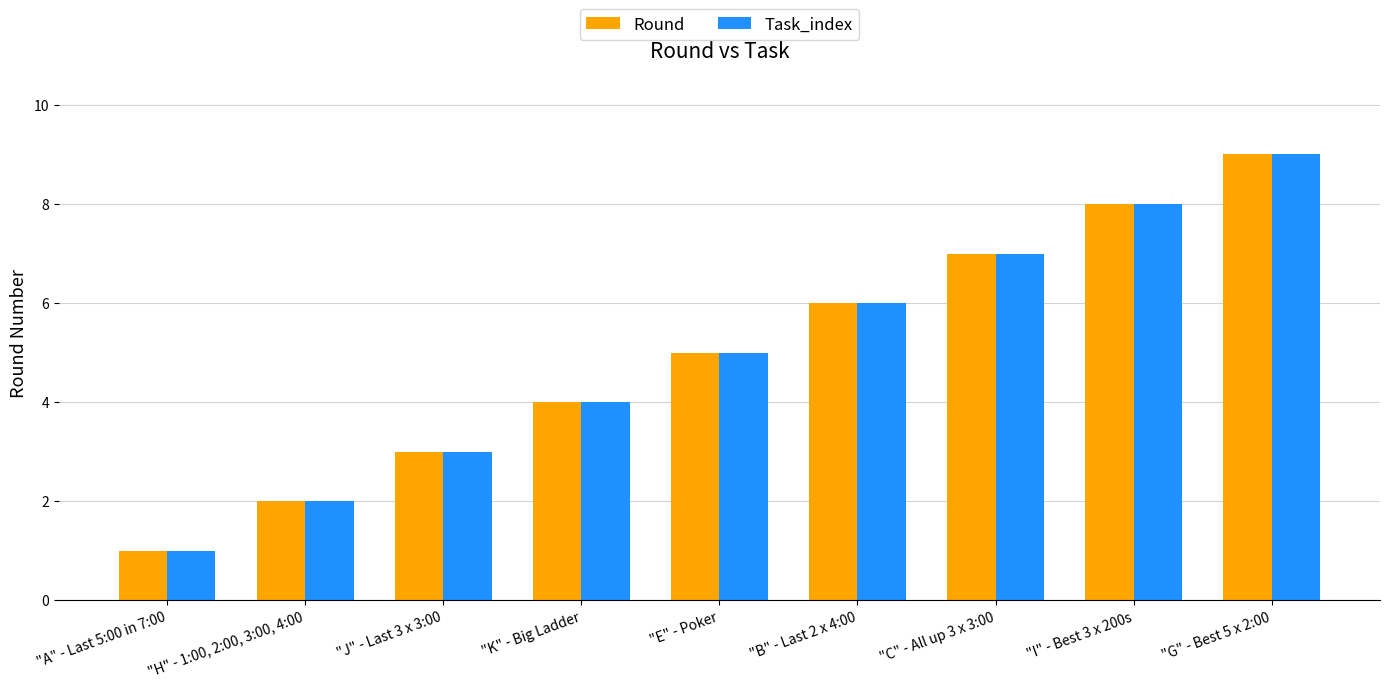

What are all the series names shown in the legend?

Round, Task_index